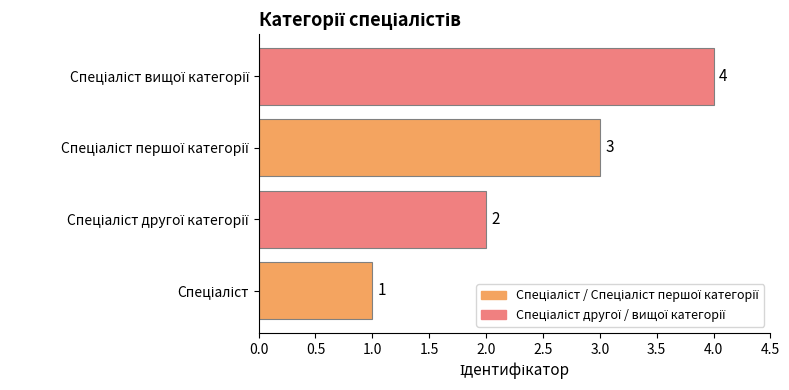

What is the sum of all values?

10